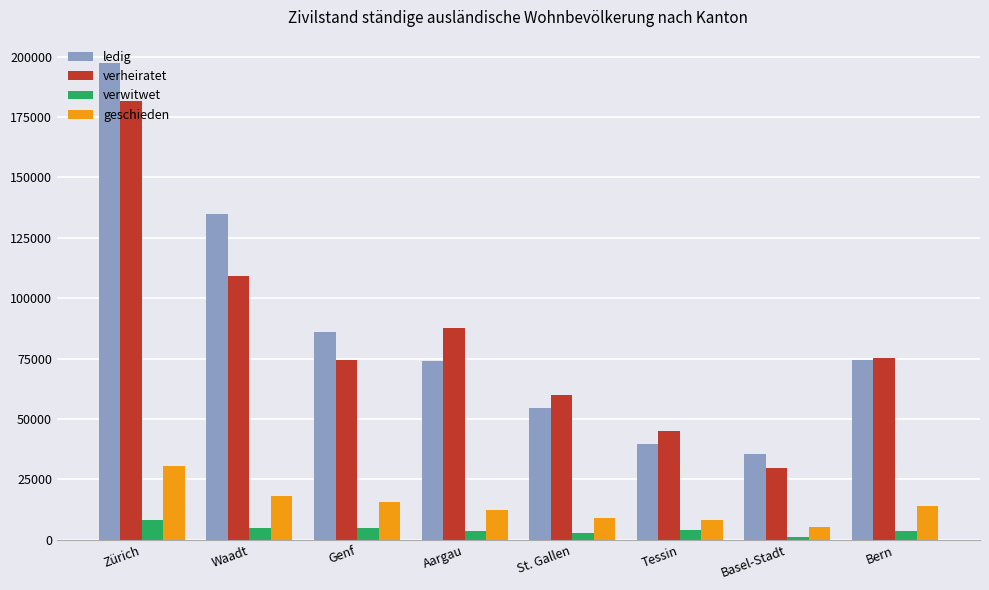

What are all the series names shown in the legend?

ledig, verheiratet, verwitwet, geschieden